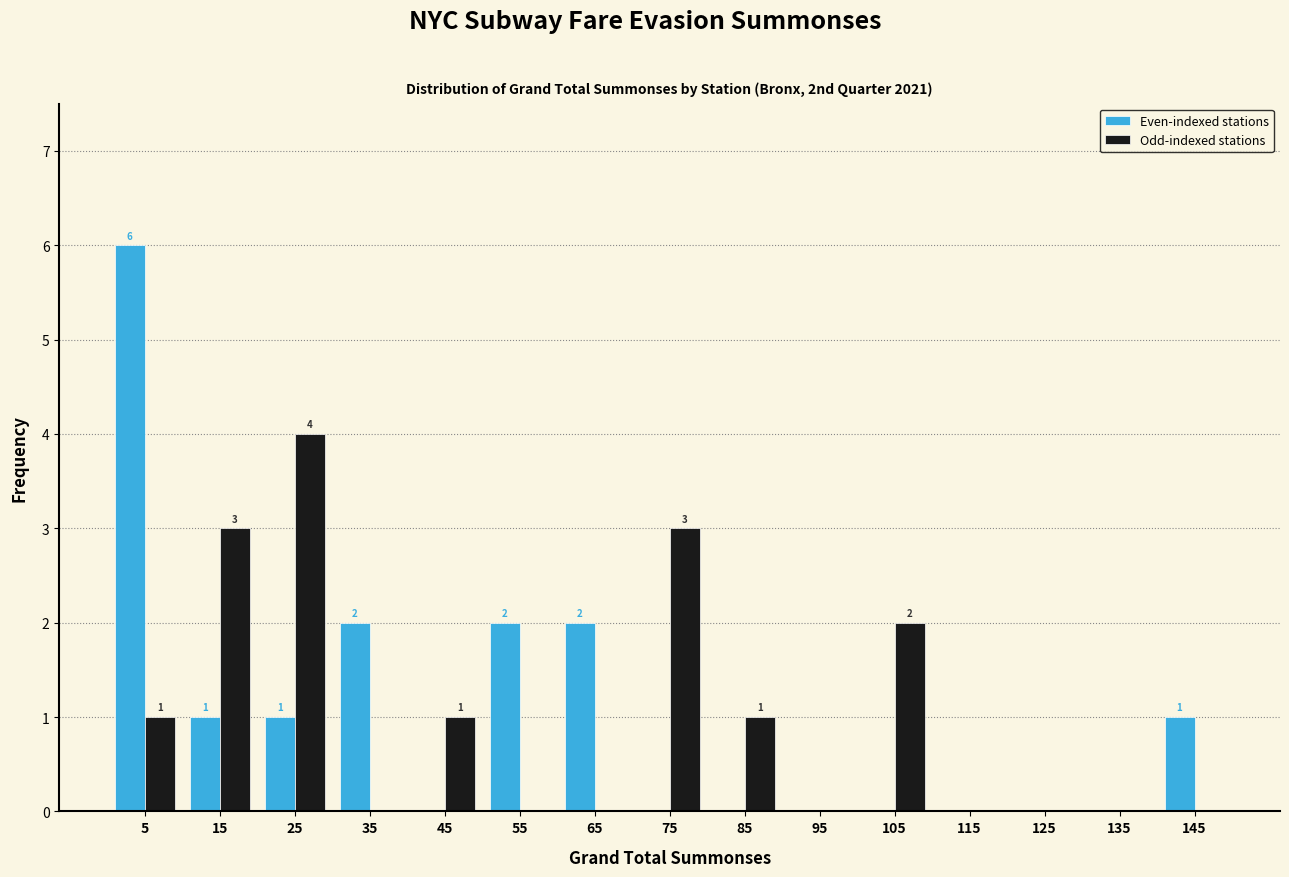

In the Even-indexed stations series, which range on the x-axis has the tallest bar?

0 to 10